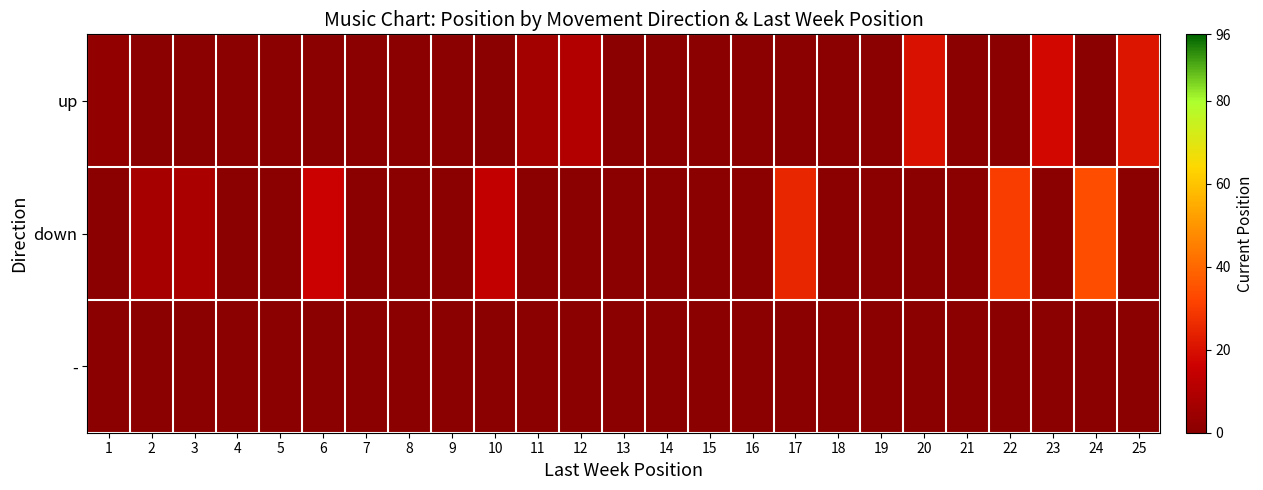

Reading left to right, list all the values displayed in this chart.

up: 1=2	2=0	3=0	4=0	5=0	6=0	7=0	8=0	9=0	10=0	11=6	12=10	13=0	14=0	15=0	16=0	17=0	18=0	19=0	20=20	21=0	22=0	23=18	24=0	25=21
down: 1=0	2=7	3=8	4=0	5=0	6=16	7=0	8=0	9=0	10=14	11=0	12=0	13=0	14=0	15=0	16=0	17=25	18=0	19=0	20=0	21=0	22=30	23=0	24=34	25=0
-: 1=0	2=0	3=0	4=0	5=0	6=0	7=0	8=0	9=0	10=0	11=0	12=0	13=0	14=0	15=0	16=0	17=0	18=0	19=0	20=0	21=0	22=0	23=0	24=0	25=0